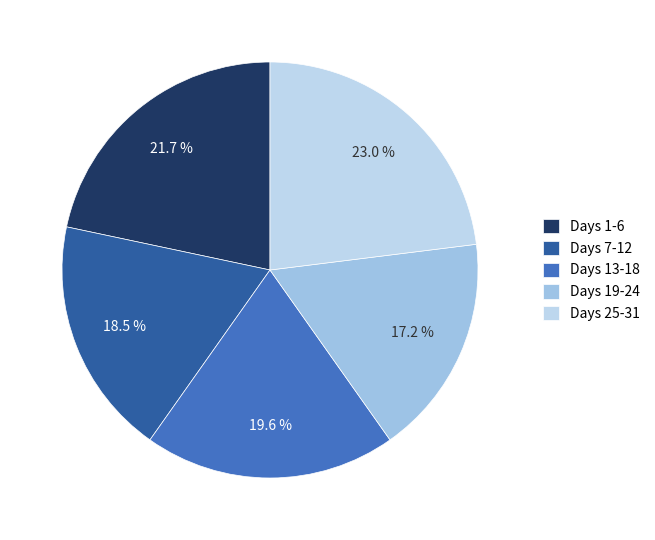

How many segments does this pie chart have?

5